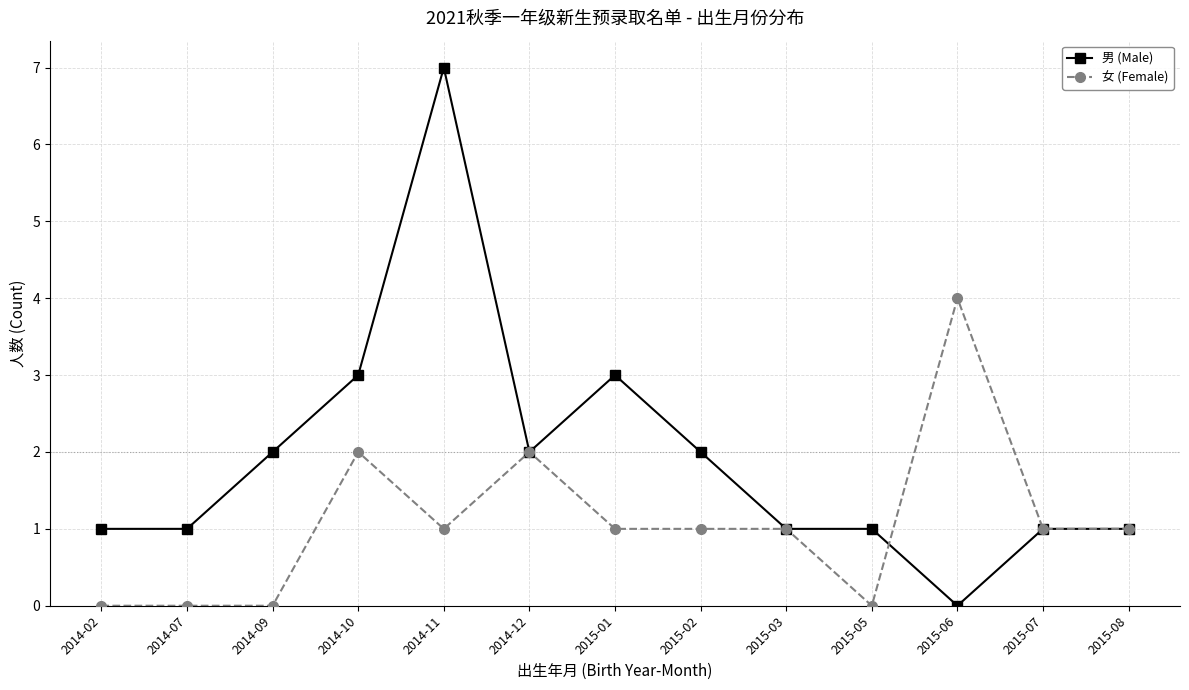

What are all the series names shown in the legend?

男 (Male), 女 (Female)